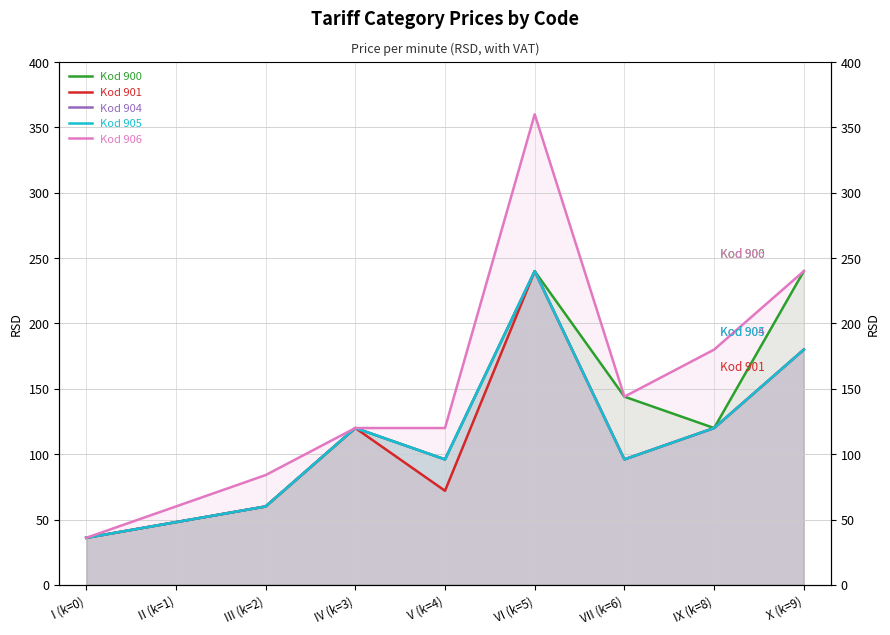

What is the total value across all series at I (k=0)?

180